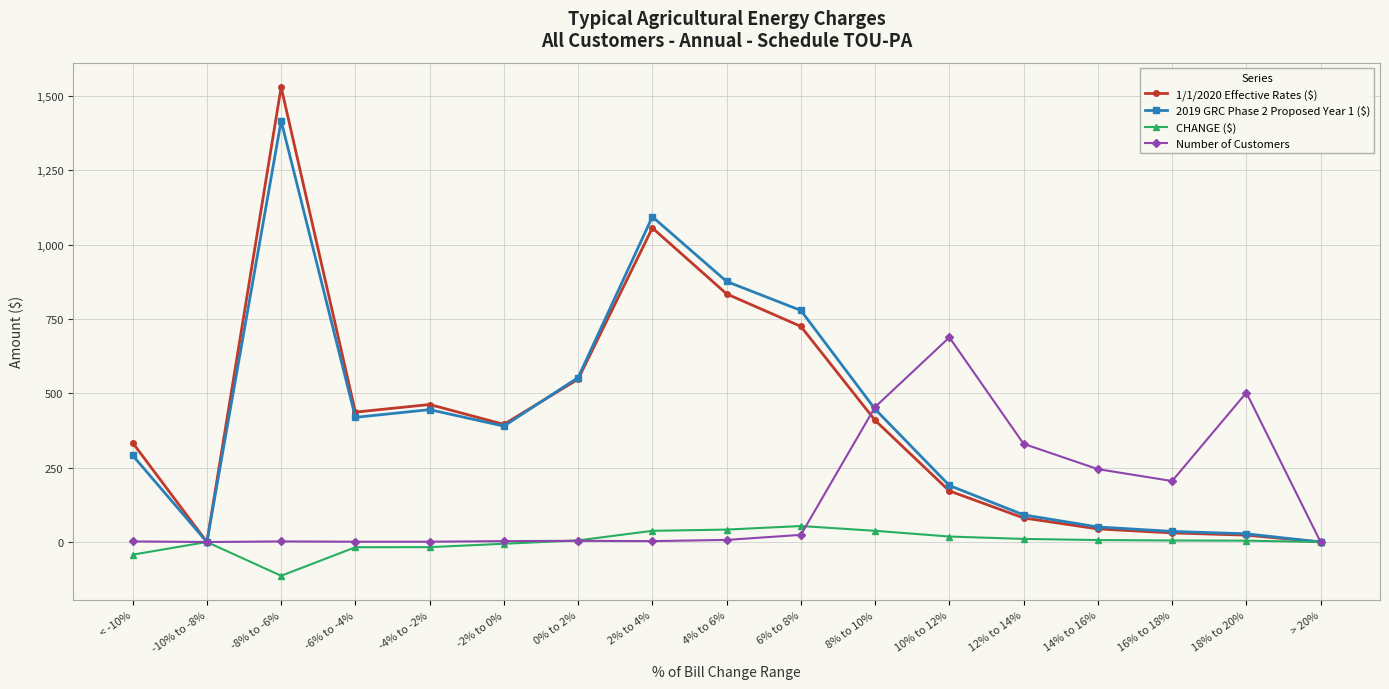

At which label does 1/1/2020 Effective Rates ($) reach its peak?

-8% to -6%